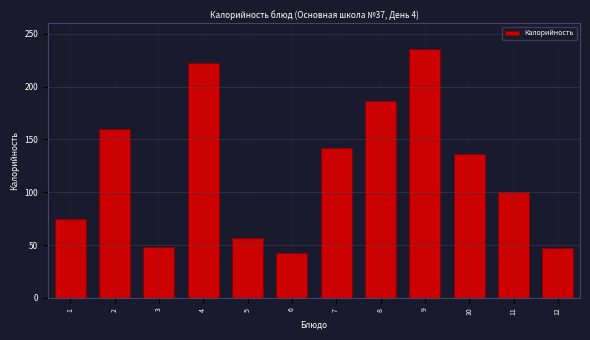

What is the value of the 3rd bar from the left?

47.8